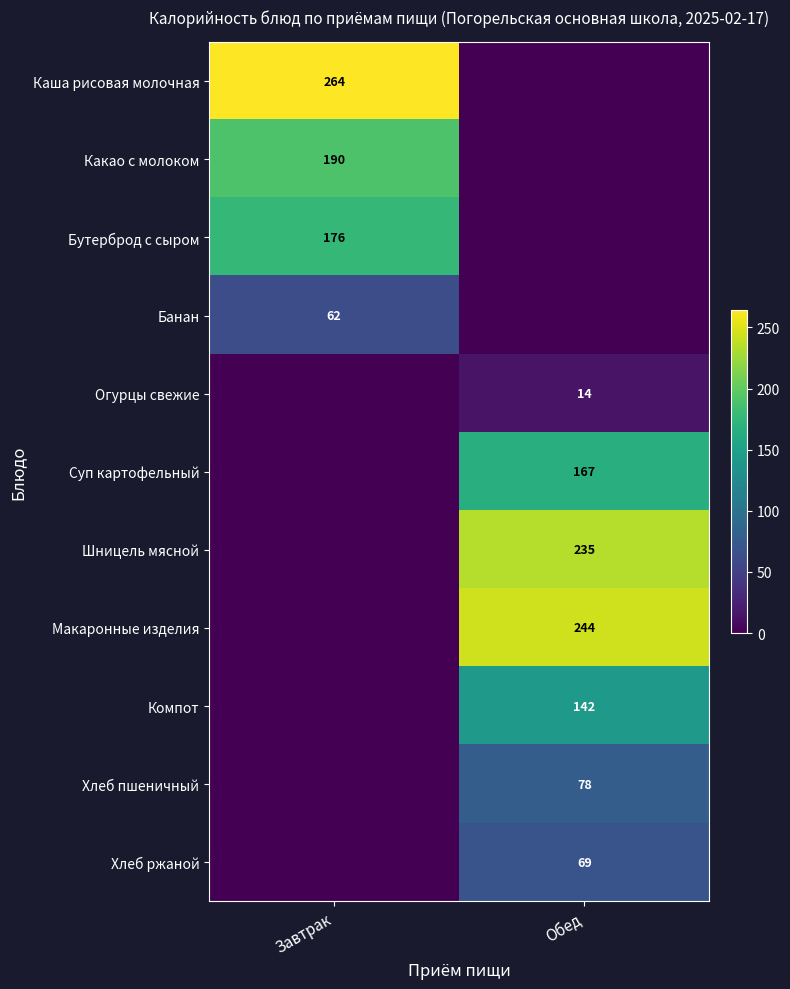

Is it true that Банан equals 62 at Завтрак?

True